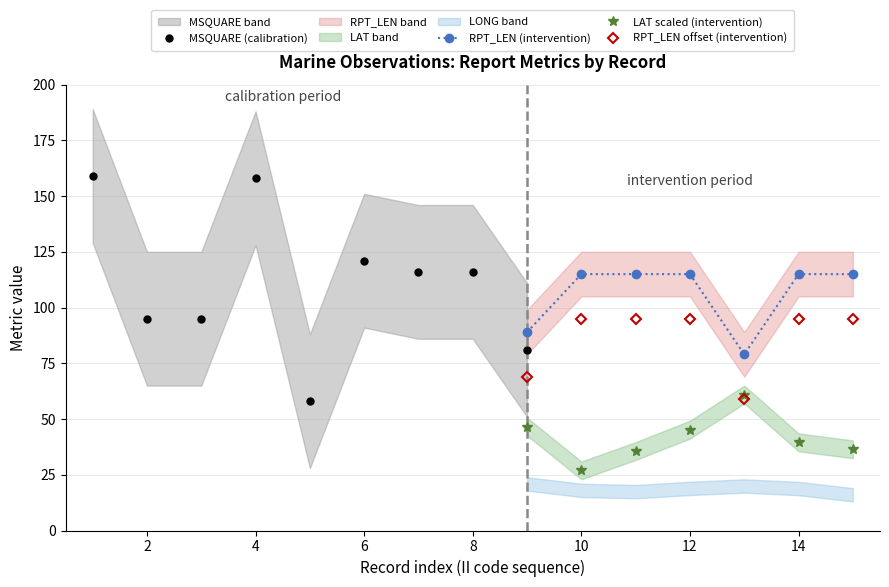

Count the number of categories in the chart.

15